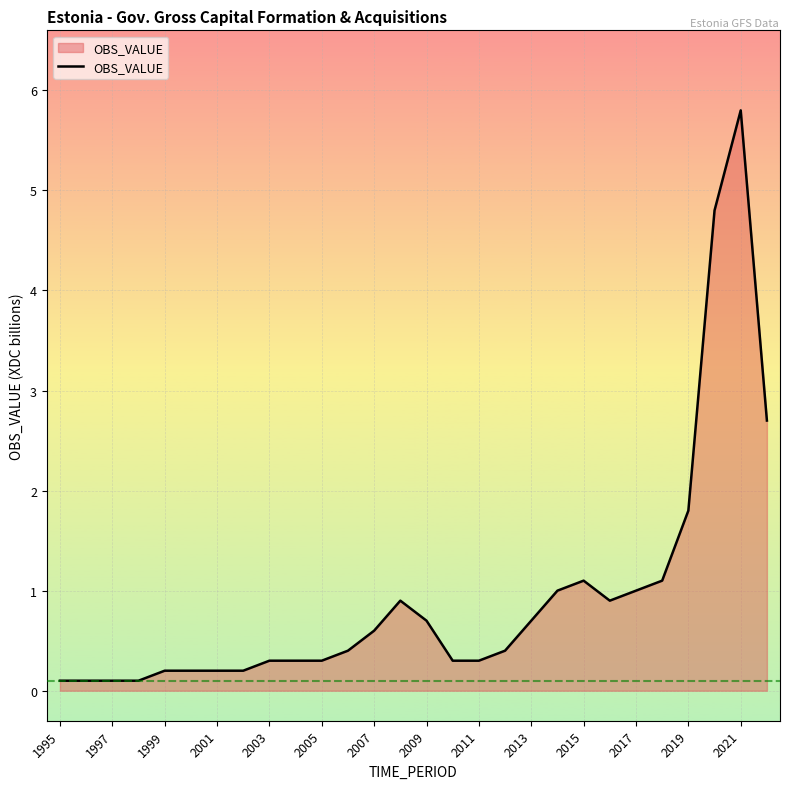

What is the difference between the maximum and minimum values?

5.7